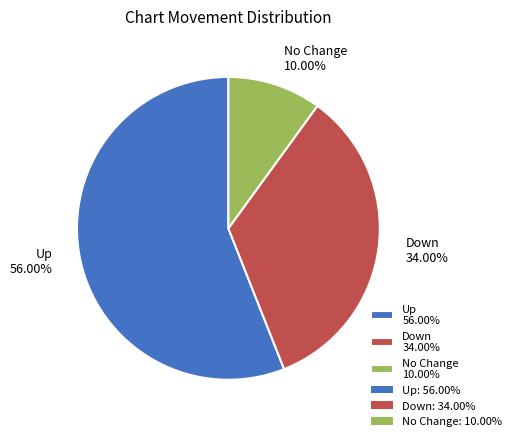

Does Down 34.00% account for over 50% of the chart?

No